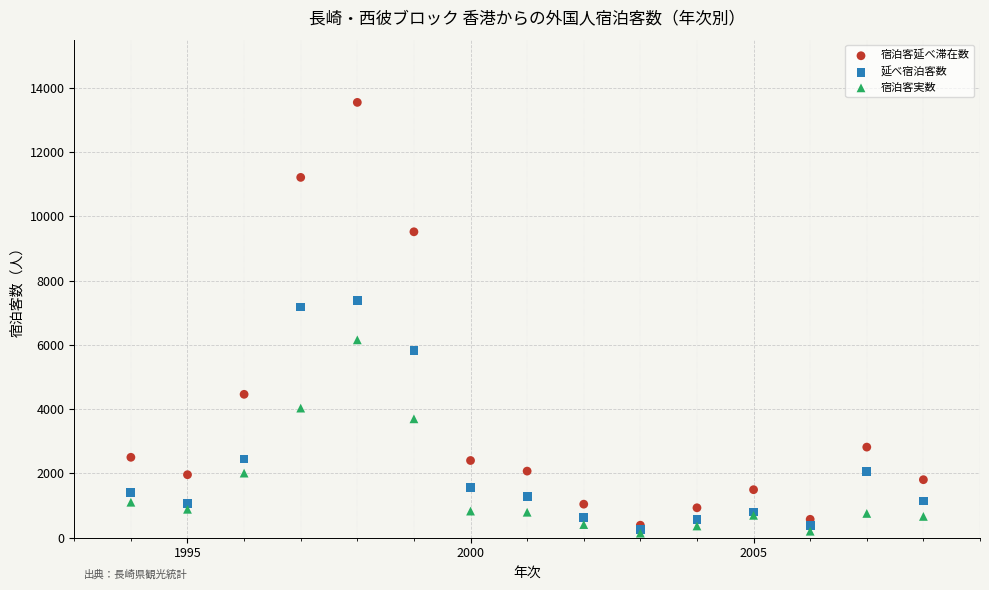

Which series contains the highest Y value?

宿泊客延べ滞在数